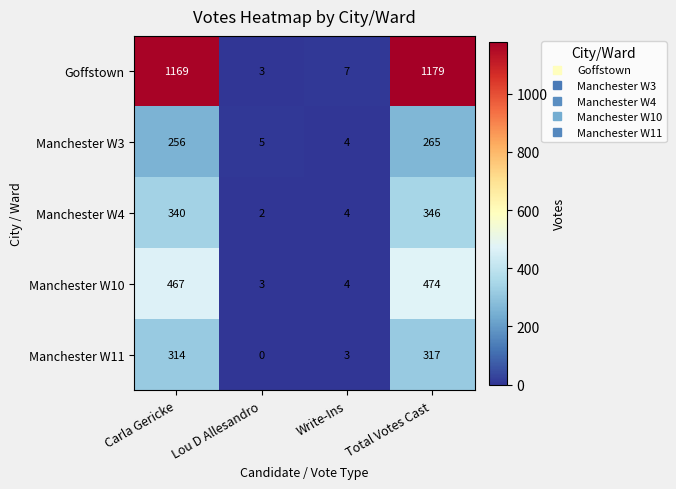

At which category is the sum across all series the highest?

Total Votes Cast